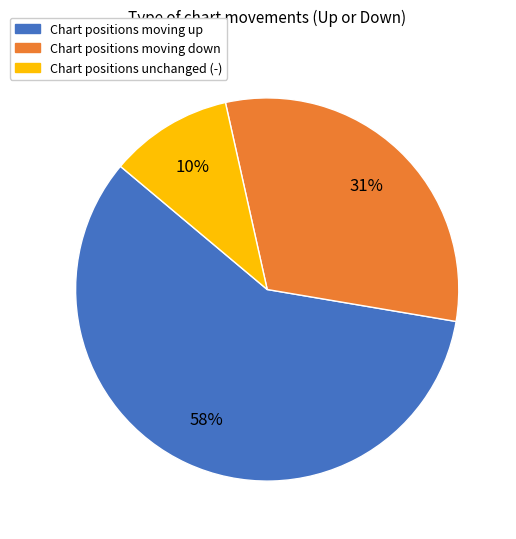

Which category has the smallest portion of the pie?

Chart positions unchanged (-)